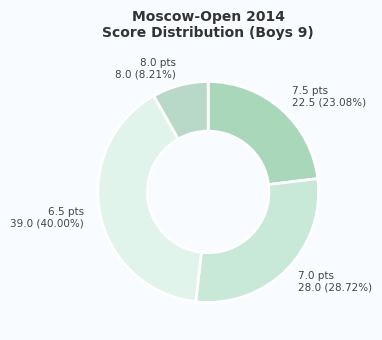

Rank the categories by value from lowest to highest.

8.0 pts, 7.5 pts, 7.0 pts, 6.5 pts